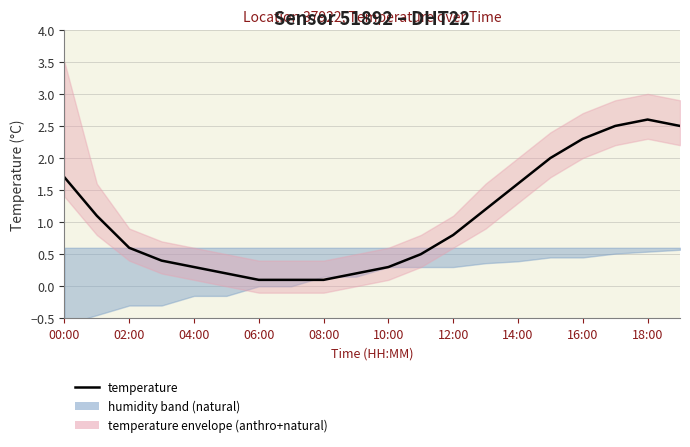

Which has a higher value, 17 or 14?

17